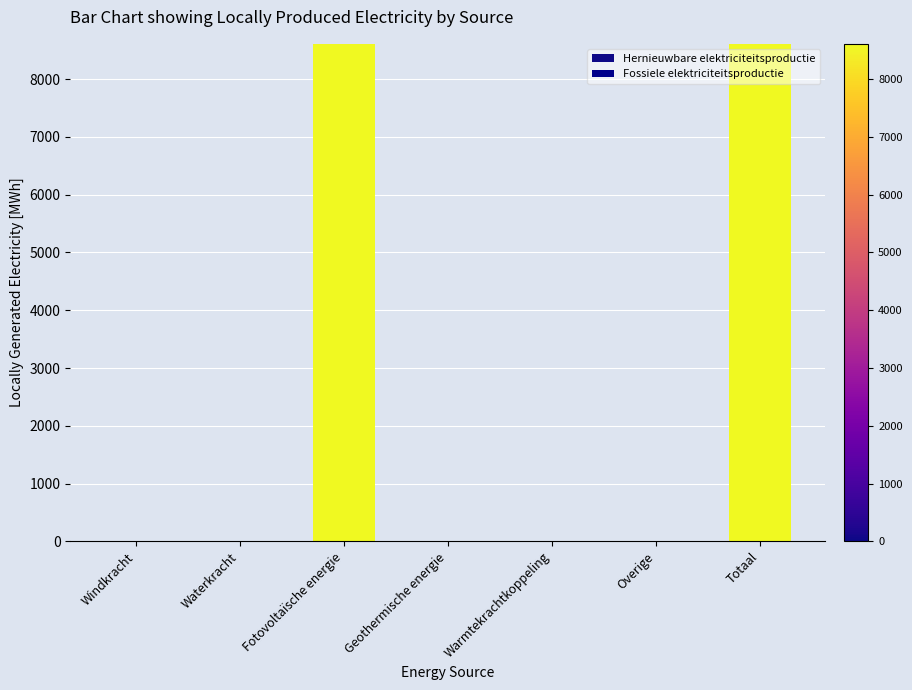

Count the number of values greater than 0.

2